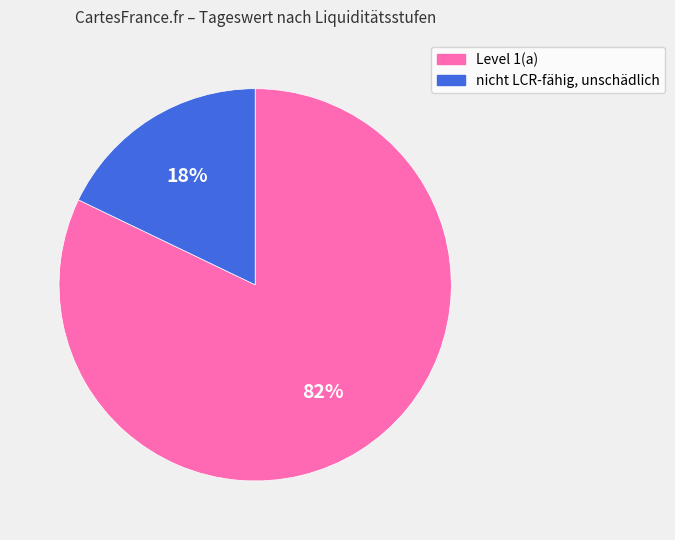

Rank the categories by value from highest to lowest.

Level 1(a), nicht LCR-fähig, unschädlich